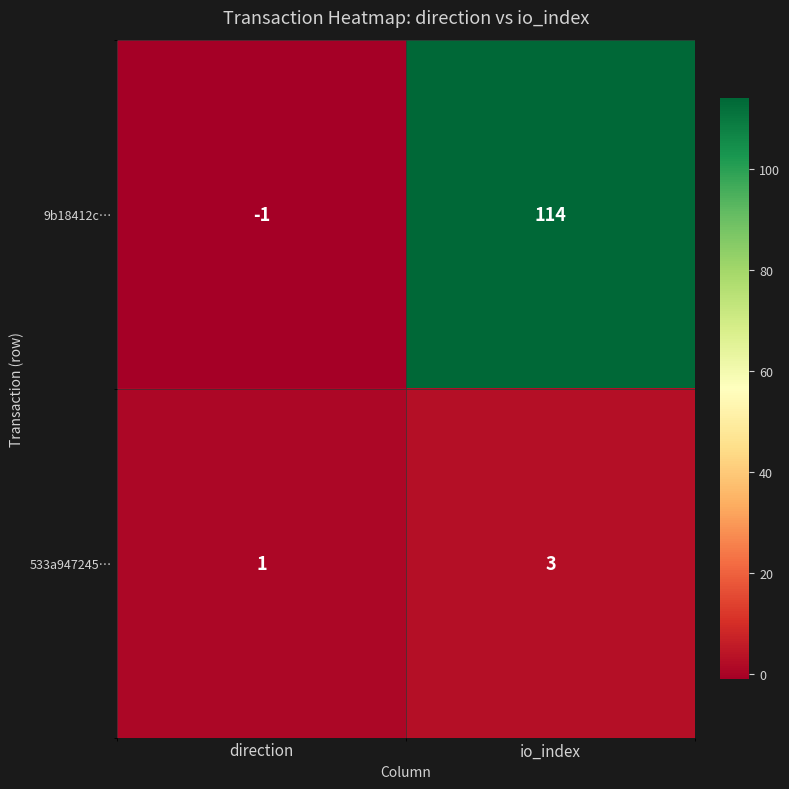

Which series changed the most between direction and io_index?

9b18412c…